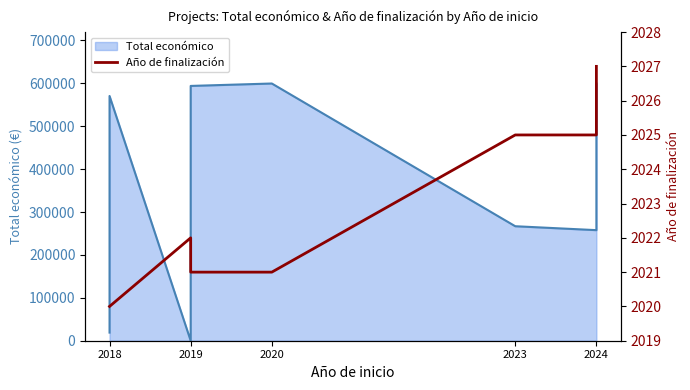

Reading right to left, what are all the values shown in this chart?

2027	2027	2025	2025	2021	2021	2022	2020	2020